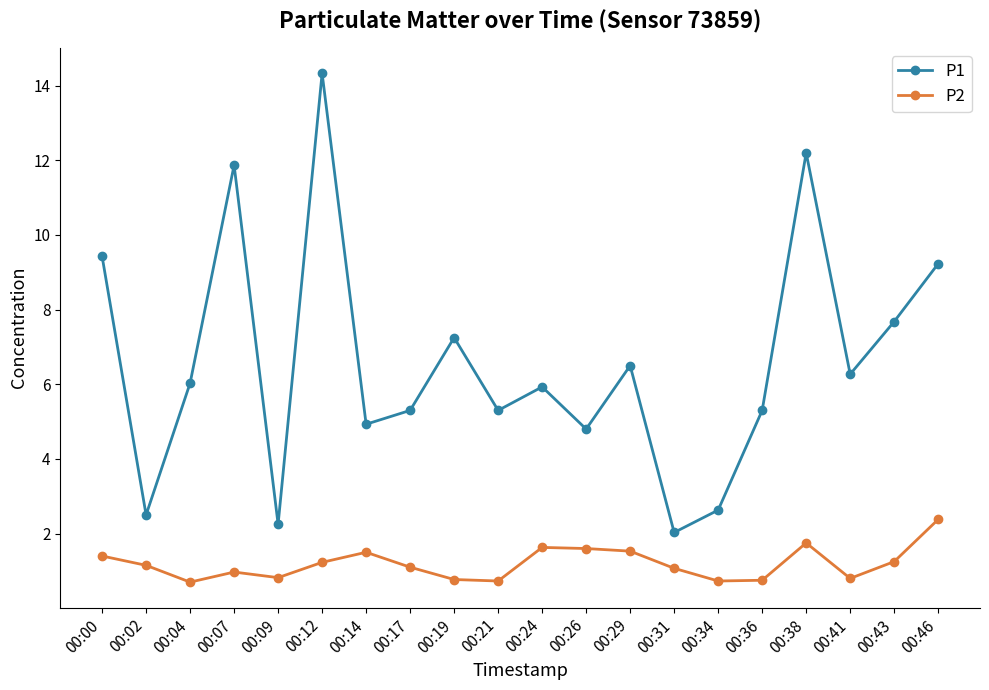

Count the number of data series in this chart.

2